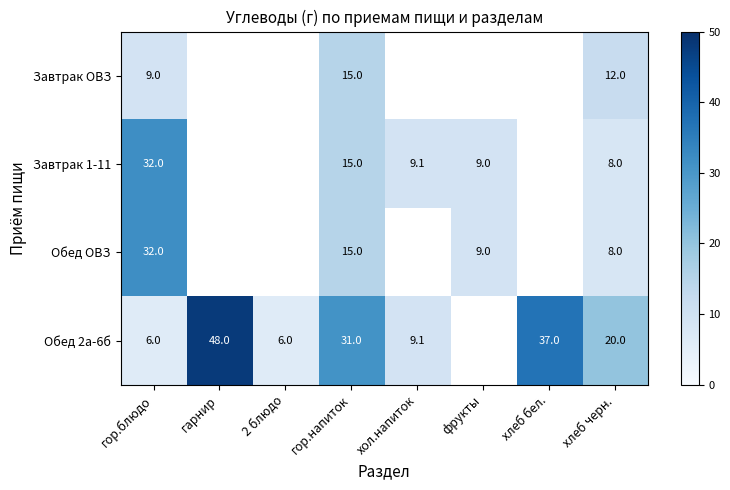

The value of Обед 2а-6б at хлеб черн. is 20.0. True or false?

True